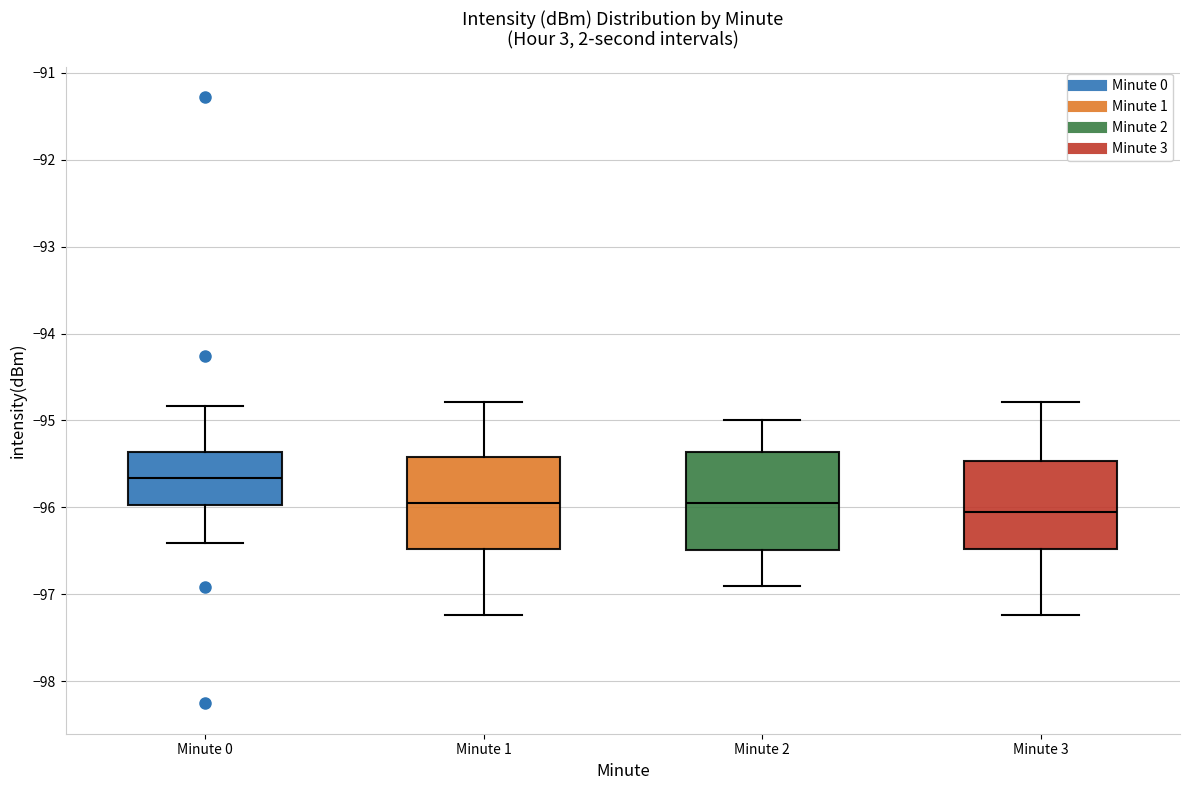

Reading left to right, read every box against the y-axis: the position of its median line, the range the box covers, and the ends of its whiskers. The values are not printed on the chart, so give them approximately, as read against the axis.

Minute 0: median -95.7, box -96.0 to -95.4, whiskers -96.4 to -94.8
Minute 1: median -95.9, box -96.5 to -95.4, whiskers -97.2 to -94.8
Minute 2: median -95.9, box -96.5 to -95.4, whiskers -96.9 to -95.0
Minute 3: median -96.0, box -96.5 to -95.5, whiskers -97.2 to -94.8